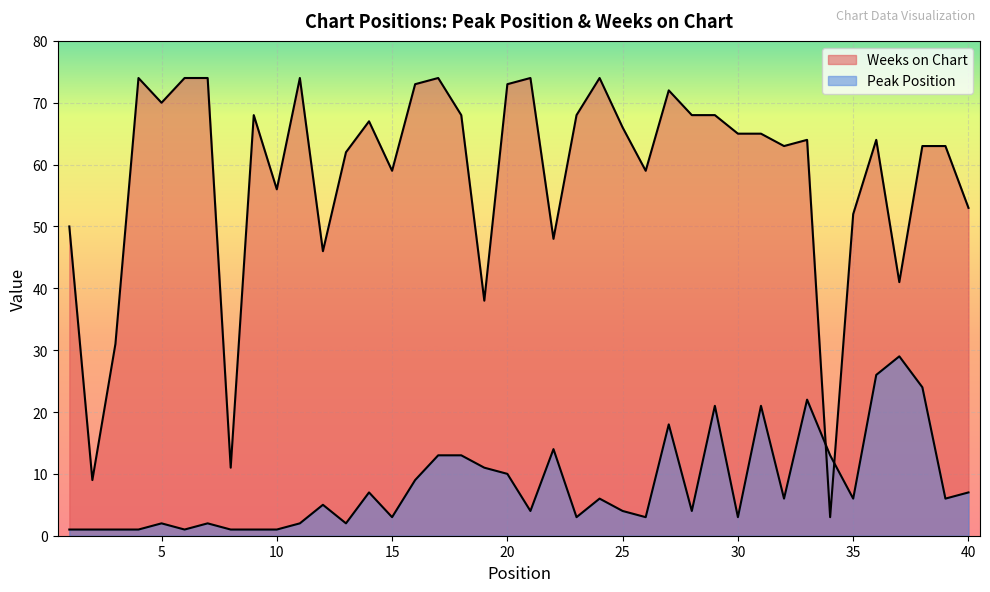

Is the value of Weeks on Chart at 16 greater than the value of Peak Position at 18?

Yes